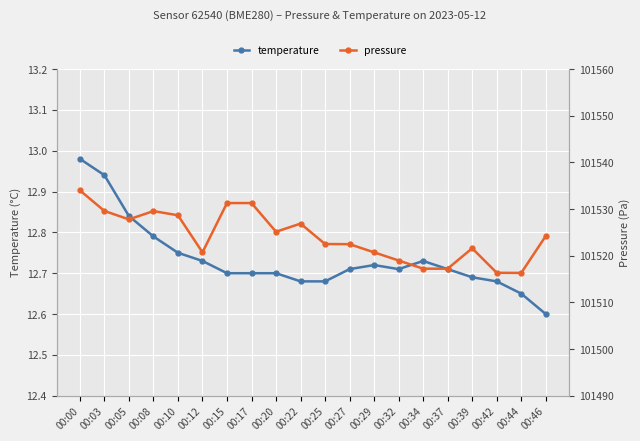

How many values in the pressure series are below 101524?

10